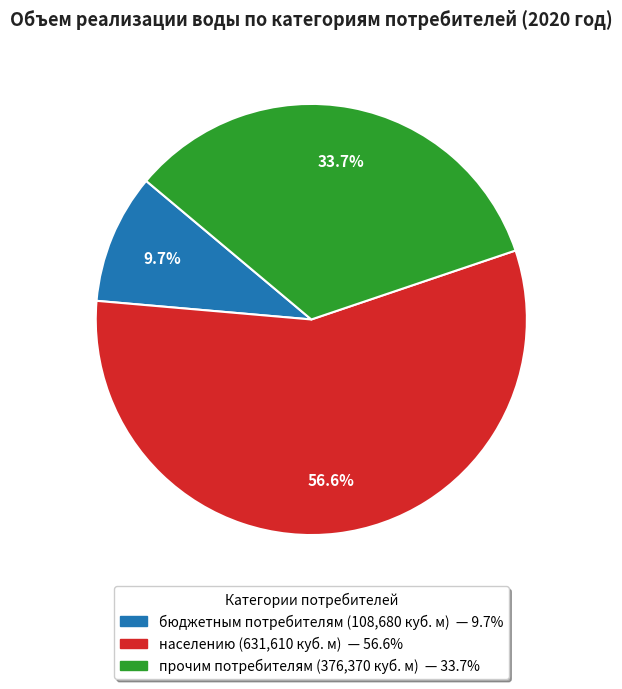

To the nearest percent, what is the difference between the largest and smallest slice percentages?

47%